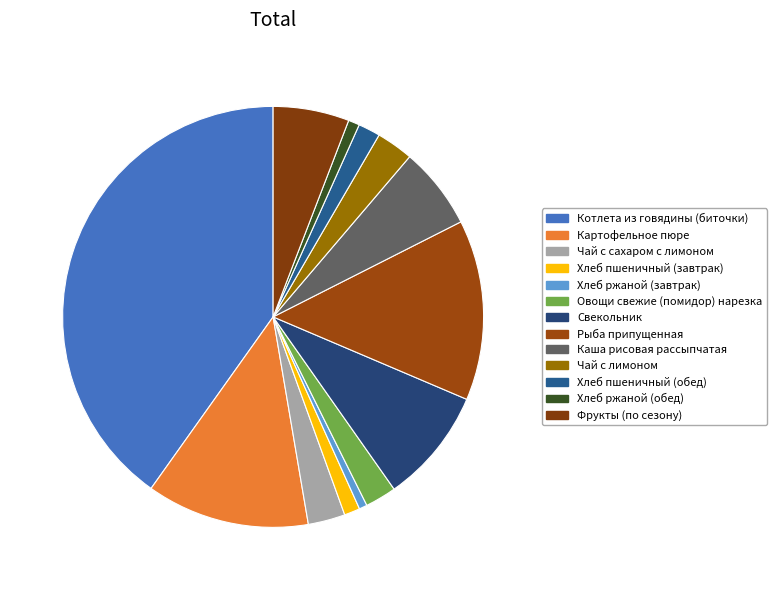

What is the change in value from Рыба припущенная to Каша рисовая рассыпчатая?

-12.9